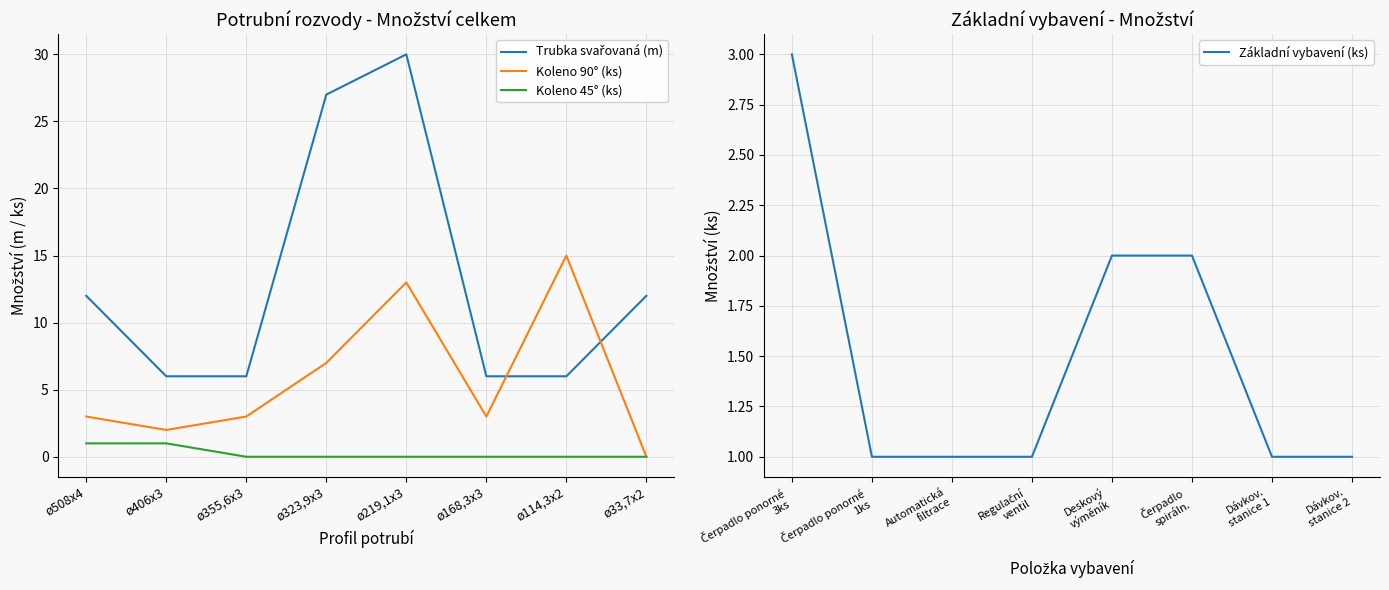

How many distinct data groups are displayed?

4